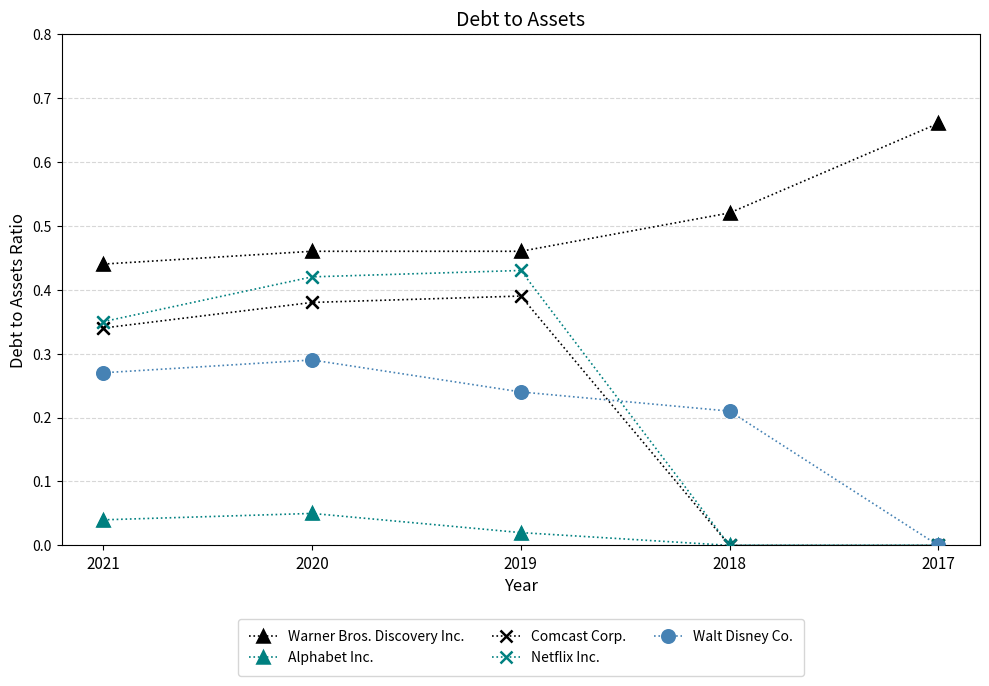

What are all the series names shown in the legend?

Warner Bros. Discovery Inc., Alphabet Inc., Comcast Corp., Netflix Inc., Walt Disney Co.